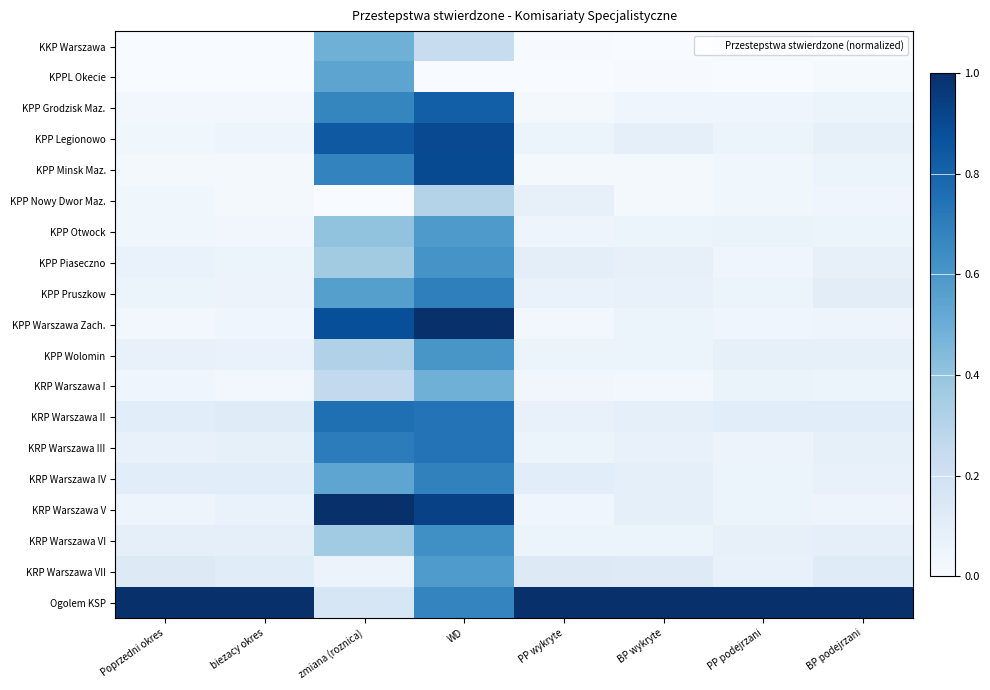

At Poprzedni okres, list the series in order from largest to smallest.

Ogolem KSP, KRP Warszawa VII, KRP Warszawa II, KRP Warszawa IV, KRP Warszawa VI, KRP Warszawa III, KPP Wolomin, KPP Piaseczno, KPP Pruszkow, KRP Warszawa V, KRP Warszawa I, KPP Nowy Dwor Maz., KPP Otwock, KPP Legionowo, KPP Warszawa Zach., KPP Grodzisk Maz., KPP Minsk Maz., KKP Warszawa, KPPL Okecie